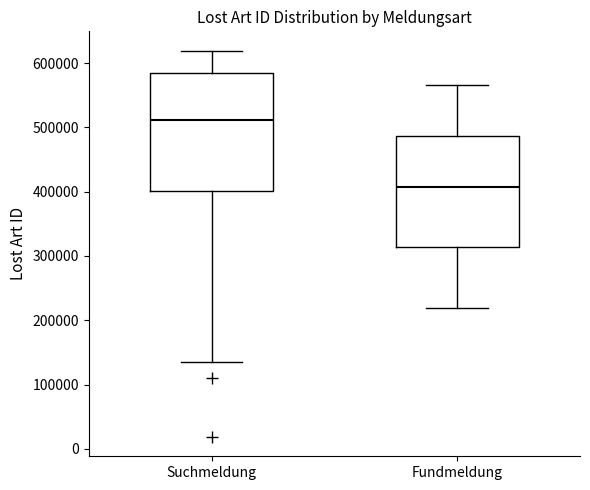

Reading left to right, transcribe this box plot: for each box, give where its median line is, the range the box spans, and where its two whiskers end, as read against the y-axis. The values are not printed on the chart, so give them approximately, as read against the axis.

Suchmeldung: median 510000, box 400000 to 580000, whiskers 140000 to 620000
Fundmeldung: median 410000, box 310000 to 490000, whiskers 220000 to 570000